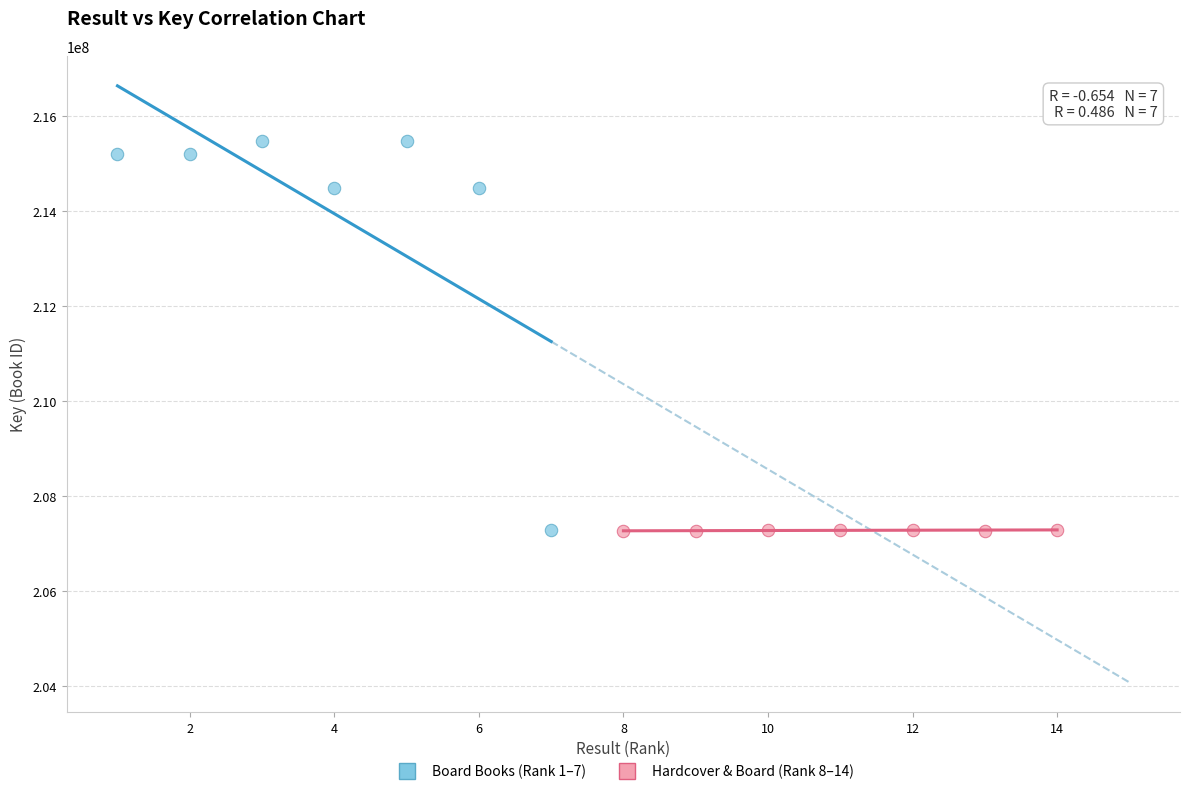

Which series has the largest Y range (max minus min)?

Board Books (Rank 1–7)